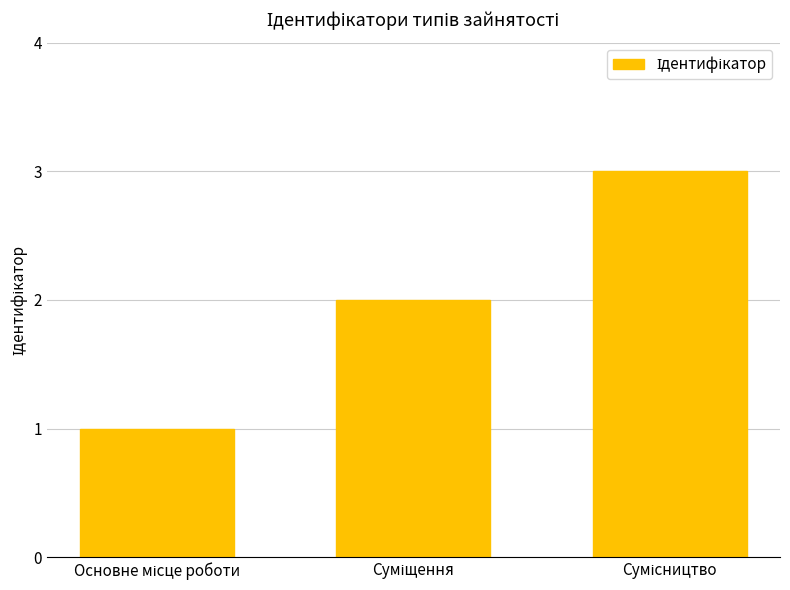

What is the greatest value displayed?

3